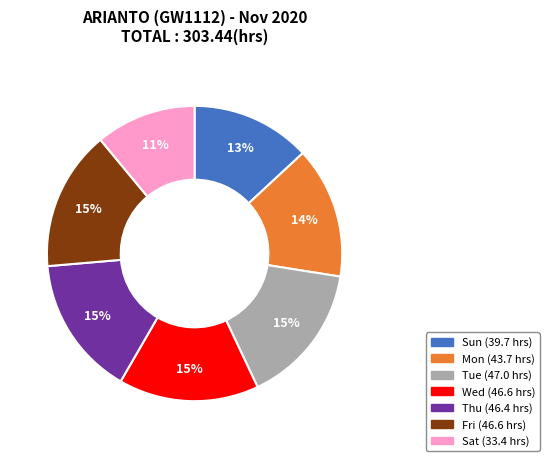

Is there any slice that represents more than half of the pie?

No